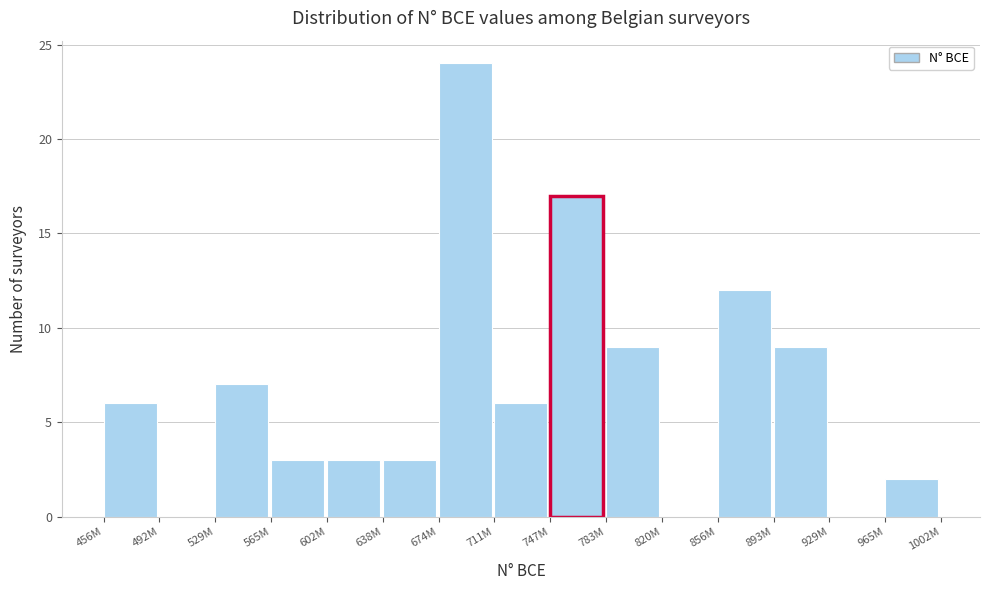

Reading right to left, extract all data points from this chart.

965M=2	929M=0	893M=9	856M=12	820M=0	783M=9	747M=17	711M=6	674M=24	638M=3	602M=3	565M=3	529M=7	492M=0	456M=6